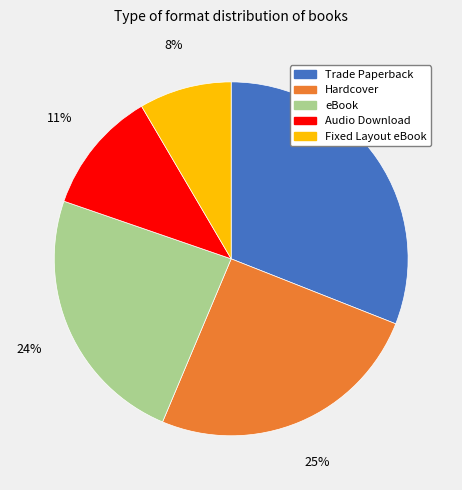

Count the number of slices in the pie.

5